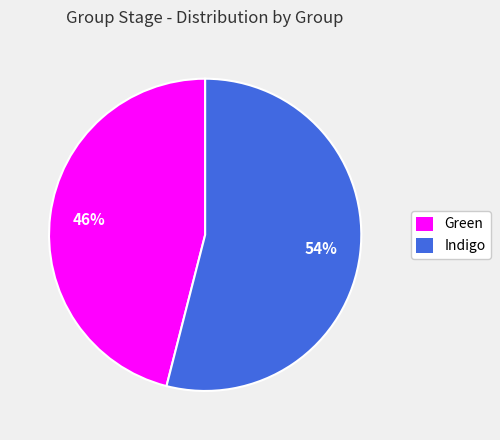

Does Indigo represent more than half of the total?

Yes